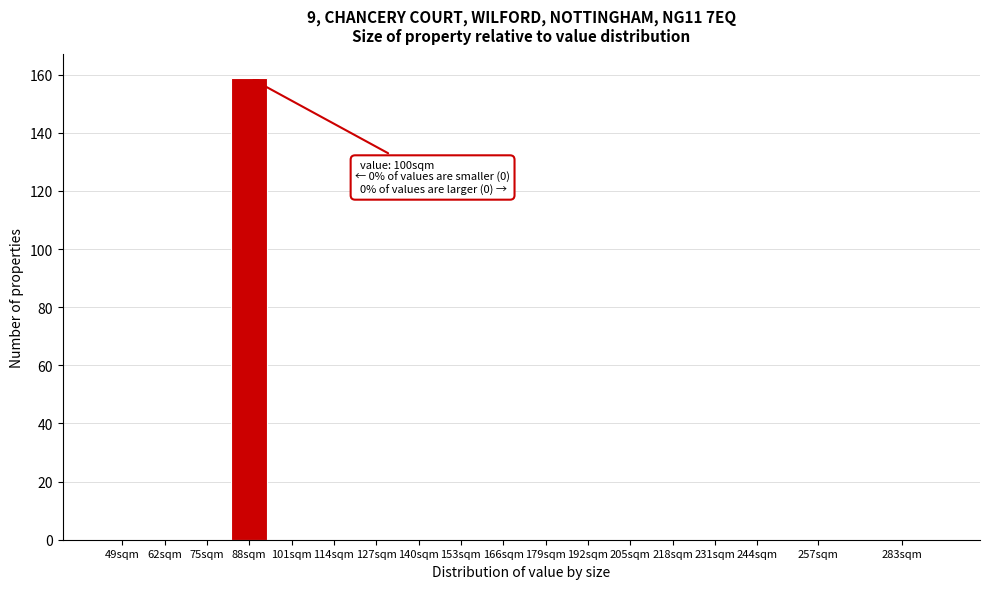

Reading left to right, transcribe all the data shown in this chart.

49sqm=0	62sqm=0	75sqm=0	88sqm=159	101sqm=0	114sqm=0	127sqm=0	140sqm=0	153sqm=0	166sqm=0	179sqm=0	192sqm=0	205sqm=0	218sqm=0	231sqm=0	244sqm=0	257sqm=0	283sqm=0